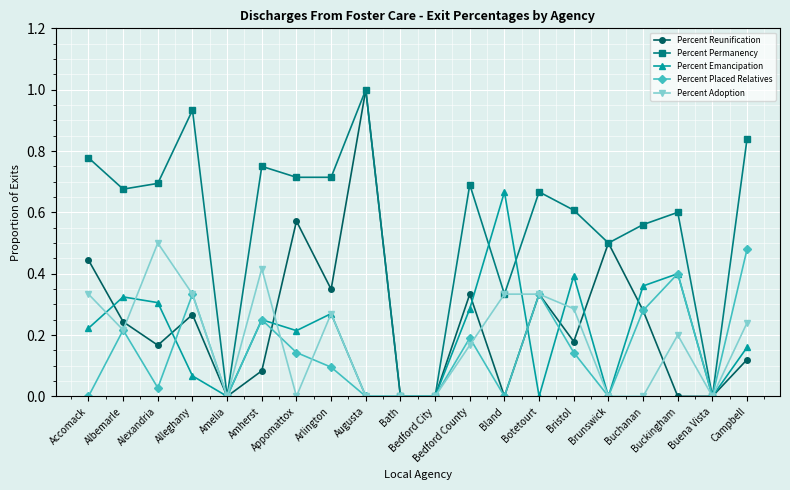

True or false: Percent Reunification has more than 1 interior local peaks.

True